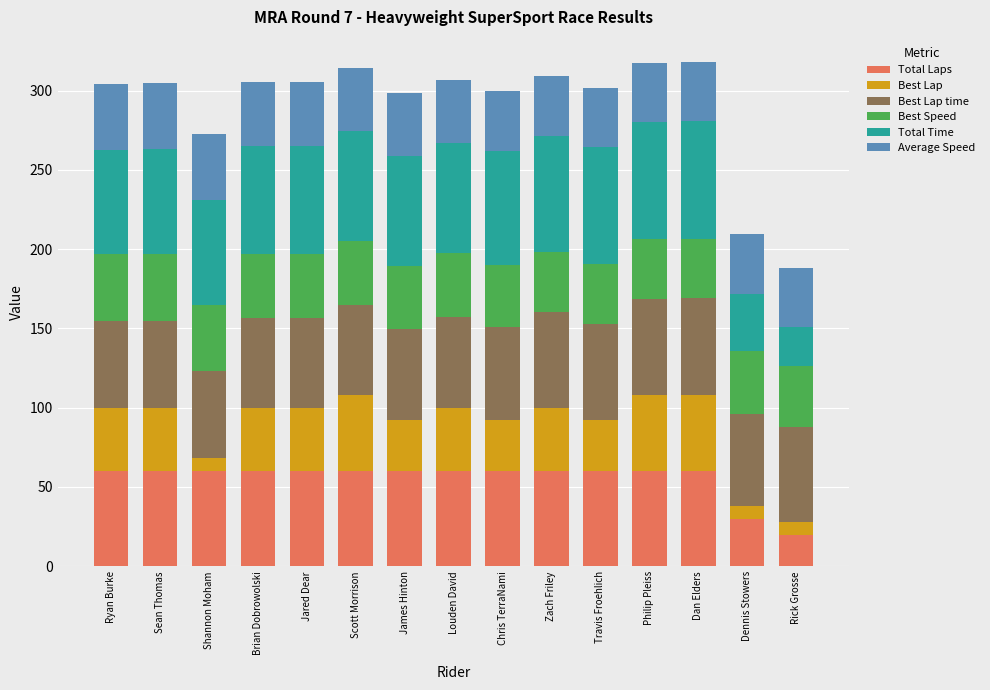

What is the total value across all series at Dennis Stowers?

209.7